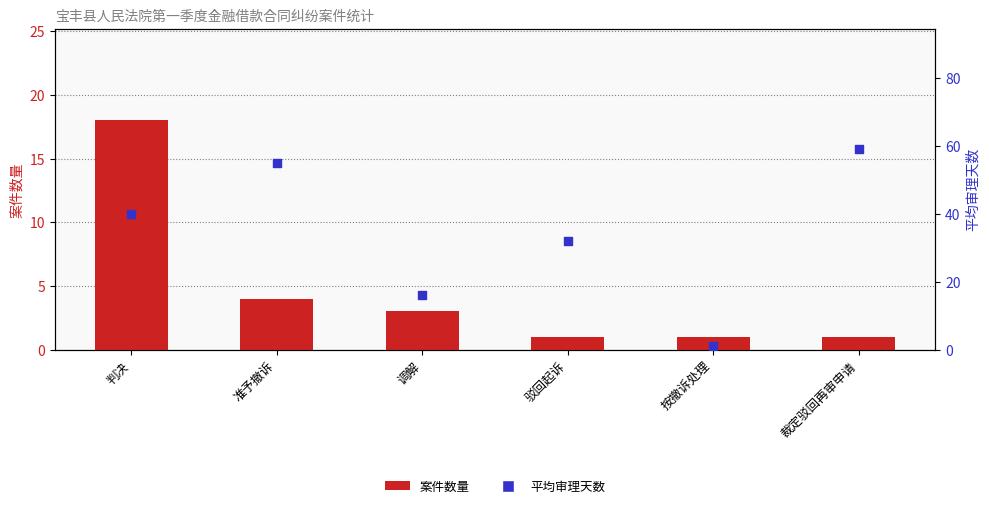

At which category is the sum across all series the highest?

裁定驳回再审申请